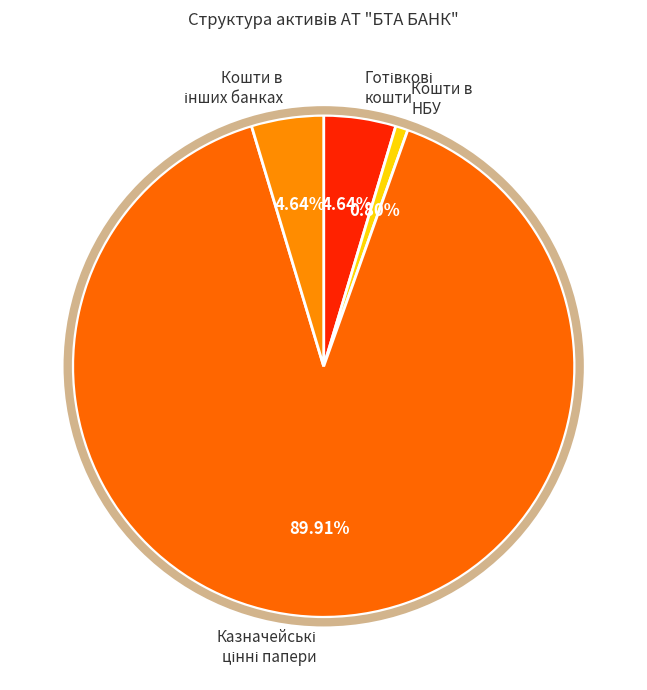

Is there a majority slice in this chart?

Yes